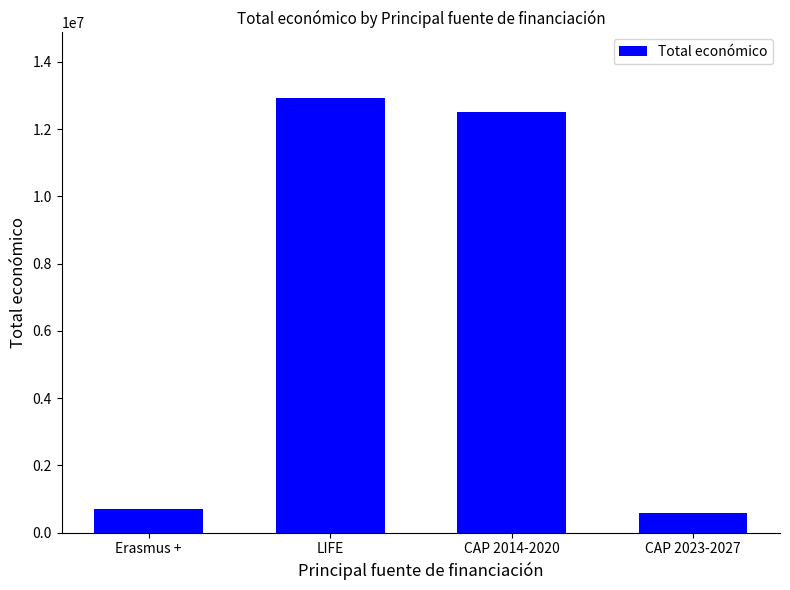

What is the difference between the values at CAP 2014-2020 and Erasmus +?

11800773